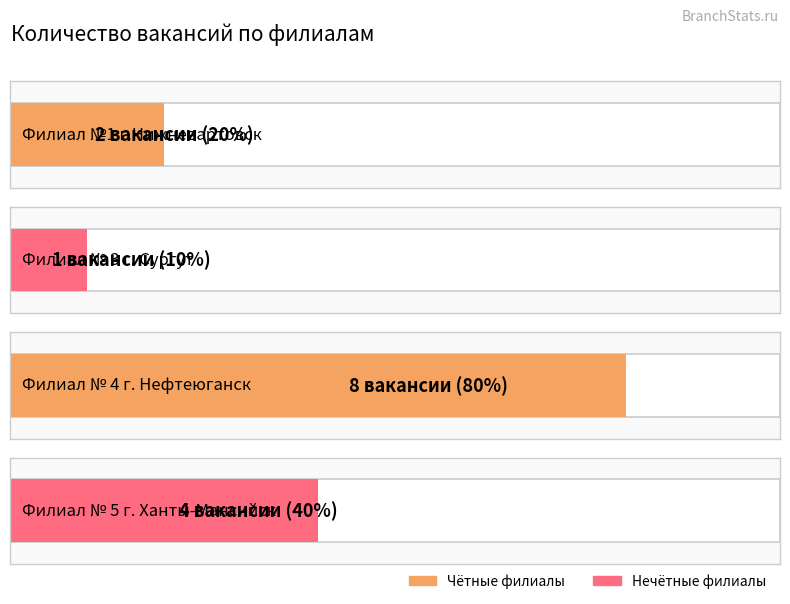

List the labels in order of value, largest first.

Филиал № 4 г. Нефтеюганск, Филиал № 5 г. Ханты-Мансийск, Филиал №1 г.Нижневартовск, Филиал № 3 г. Сургут